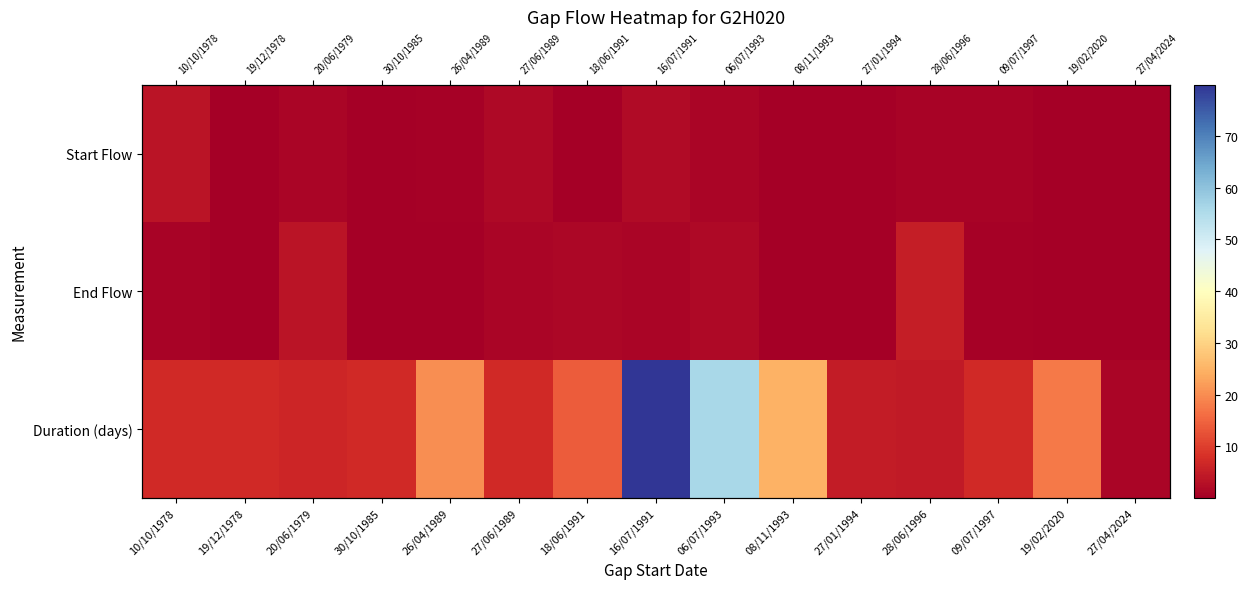

Rank the series by their maximum value, from highest to lowest.

Duration (days), End Flow, Start Flow